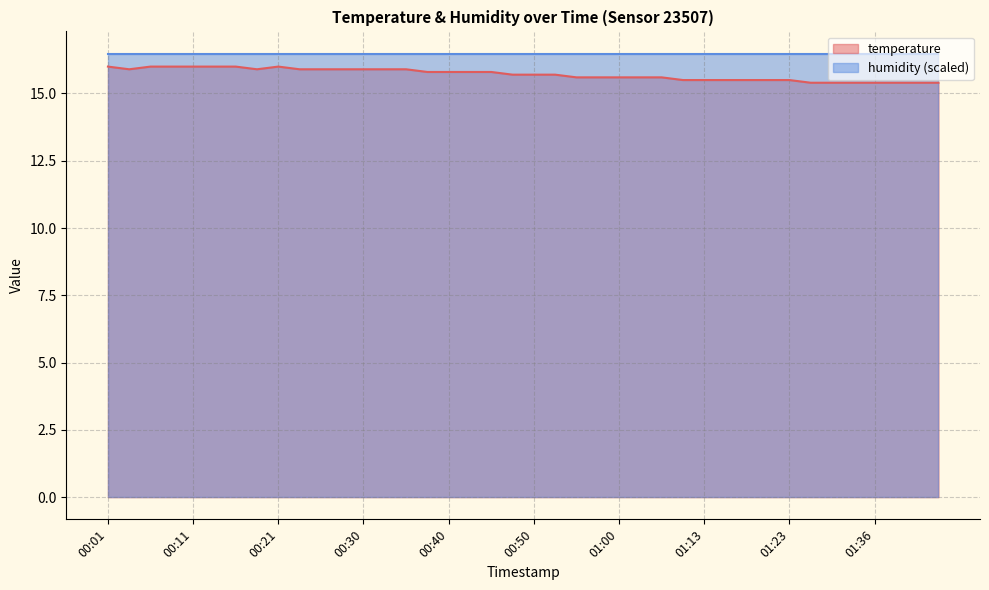

How many points are lower than both their immediate neighbors (excluding endpoints)?

2